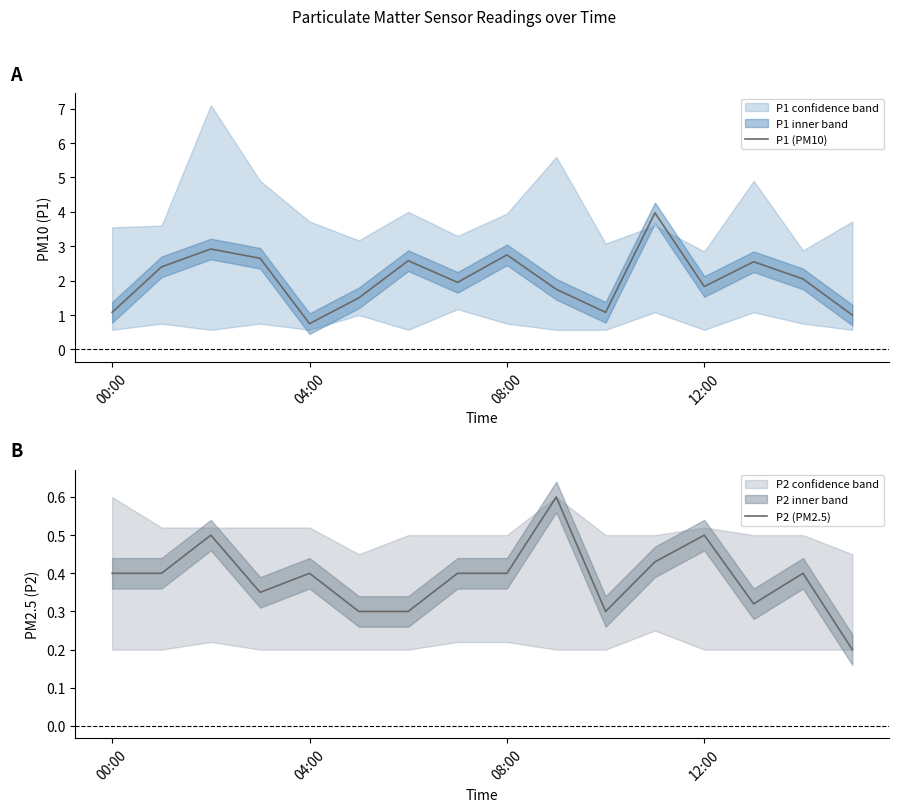

Count the number of data series in this chart.

2